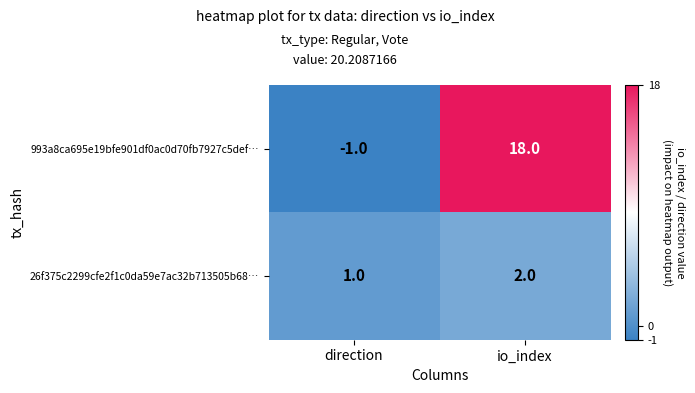

How many distinct data groups are displayed?

2